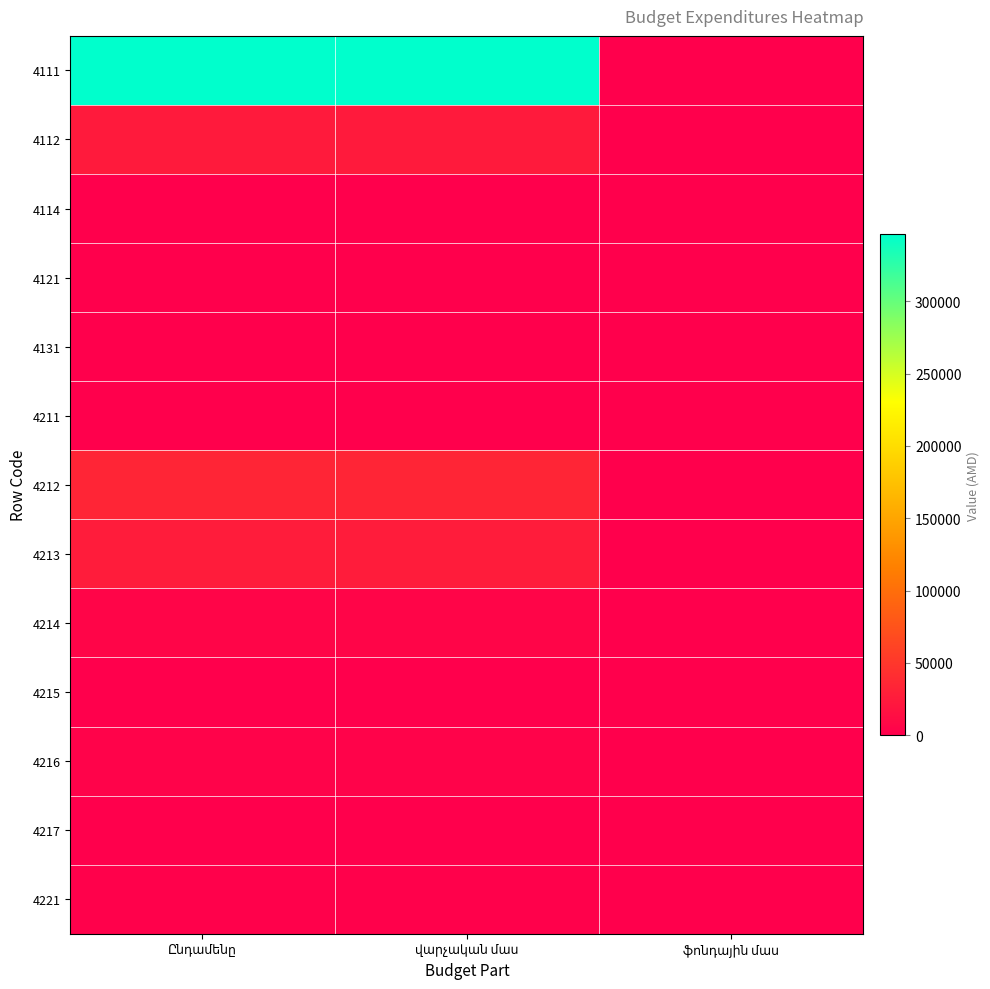

At Ընդամենը, list the series in order from largest to smallest.

4111, 4212, 4213, 4112, 4214, 4216, 4221, 4215, 4217, 4114, 4121, 4131, 4211